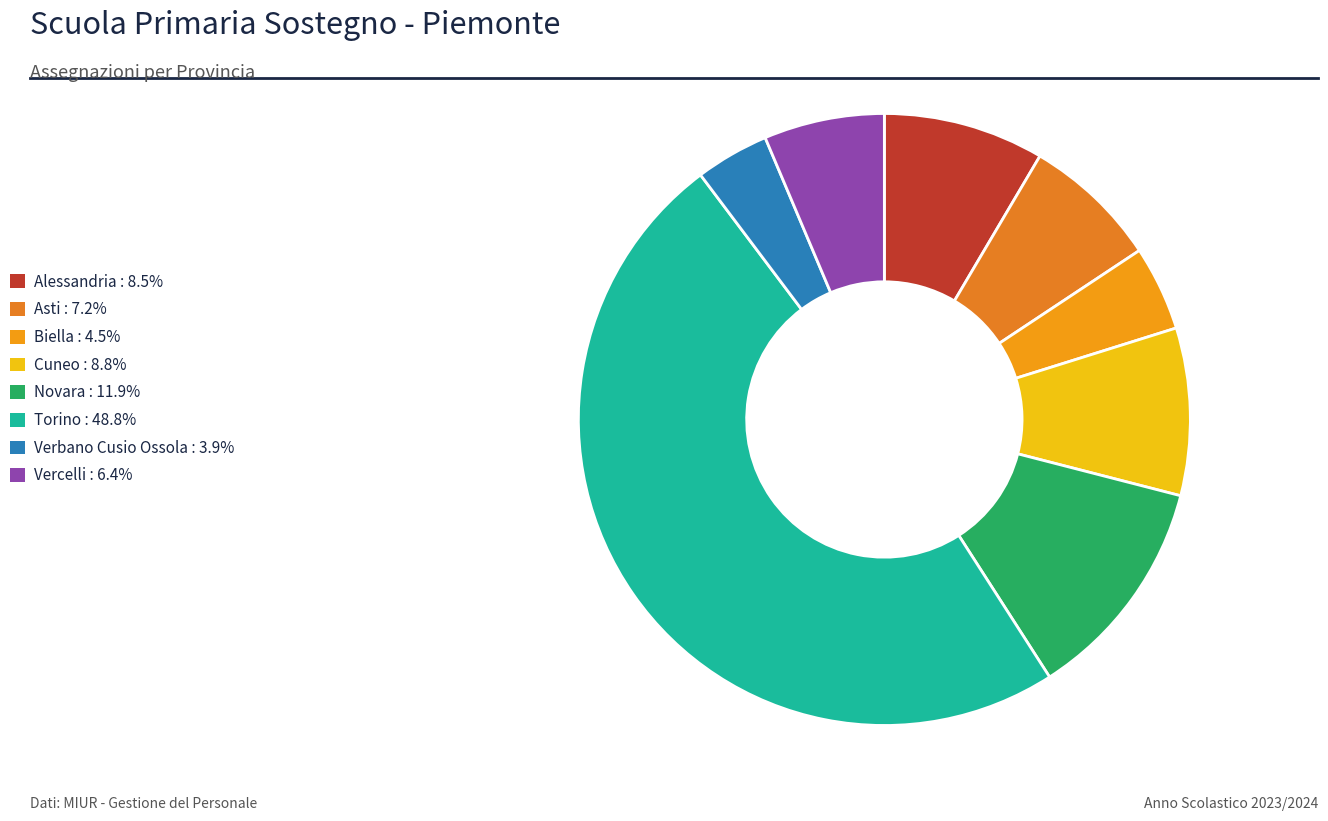

Is it true that Biella is 4% of the pie?

True